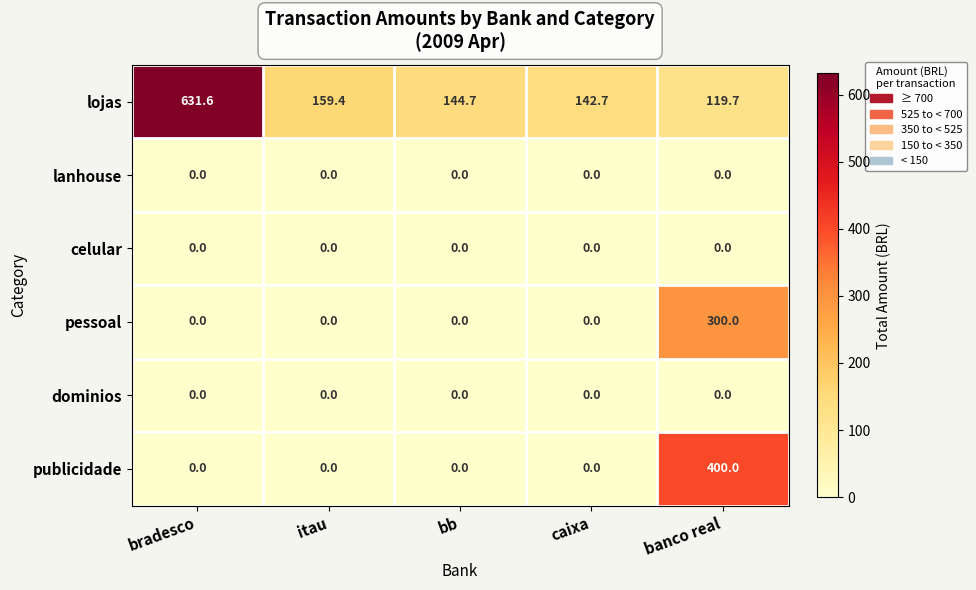

Which series has the largest range (max minus min)?

lojas